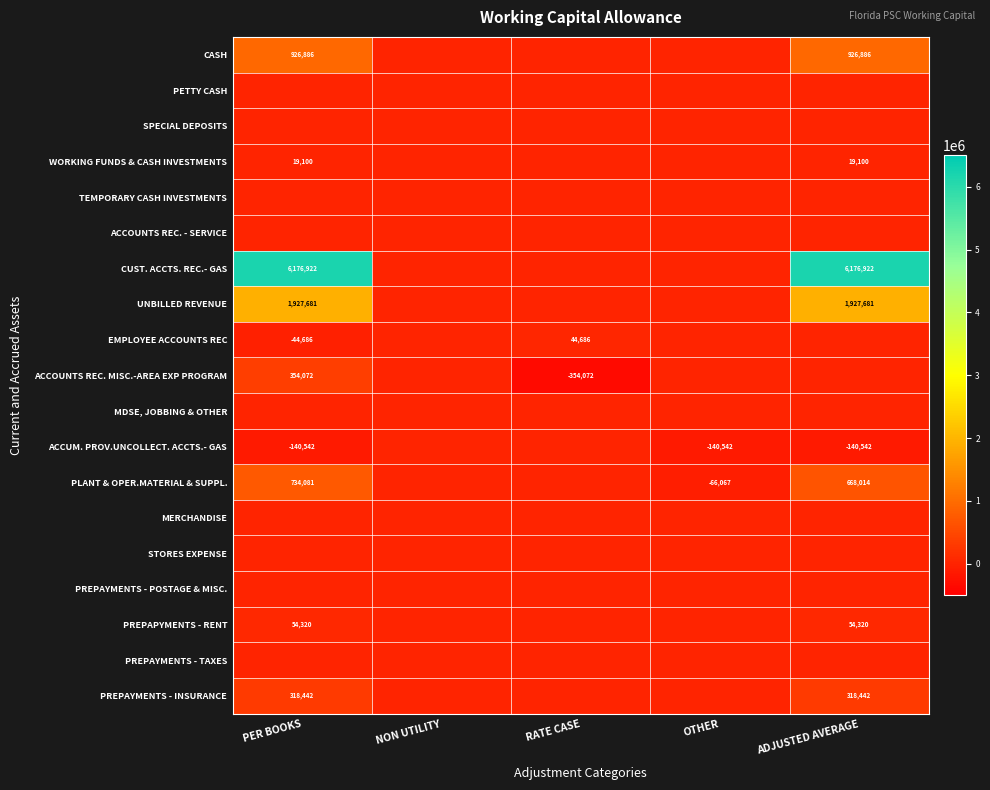

The value of EMPLOYEE ACCOUNTS REC at PER BOOKS is -44686. True or false?

True